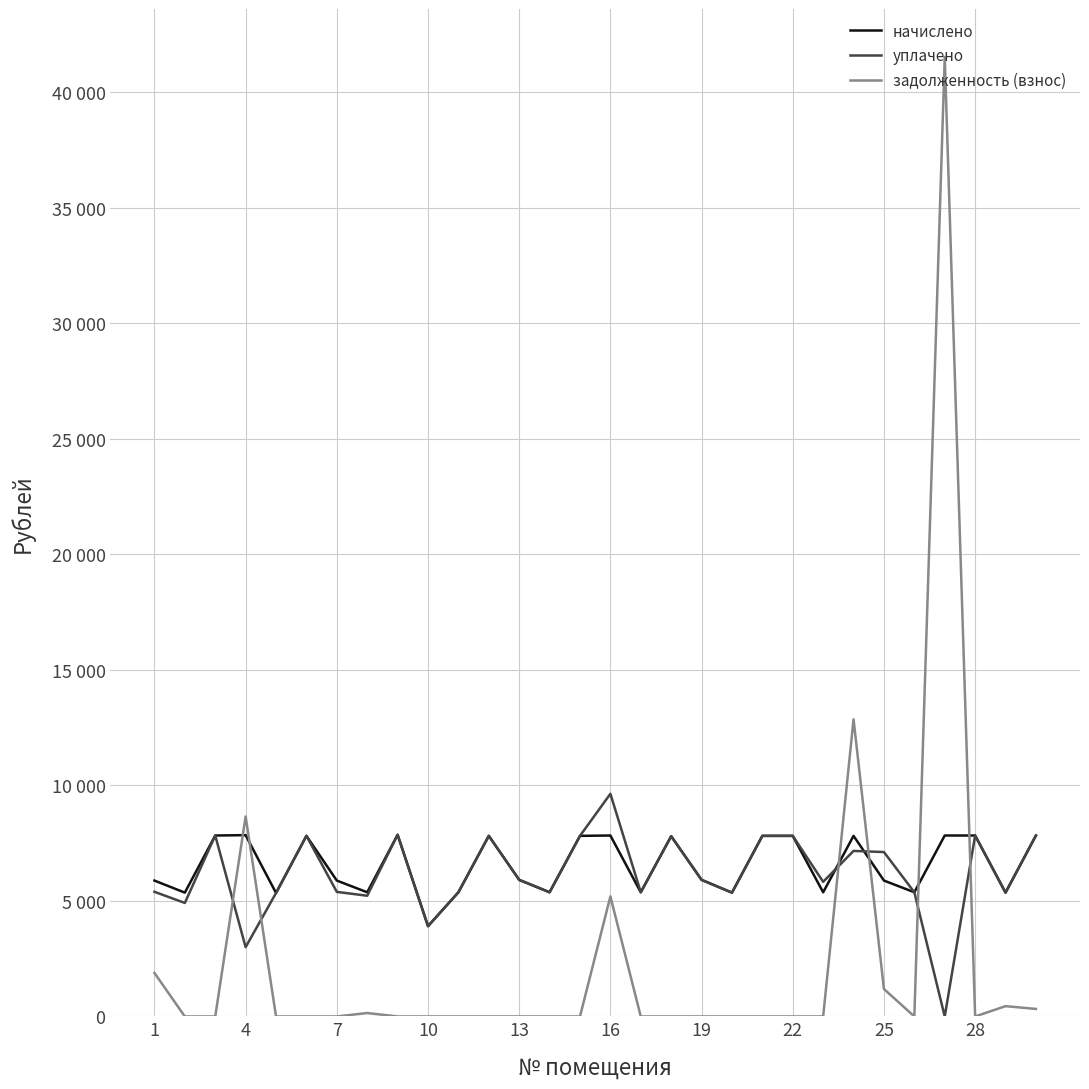

What is the difference between the maximum and second lowest values in the задолженность (взнос) series?

41534.4